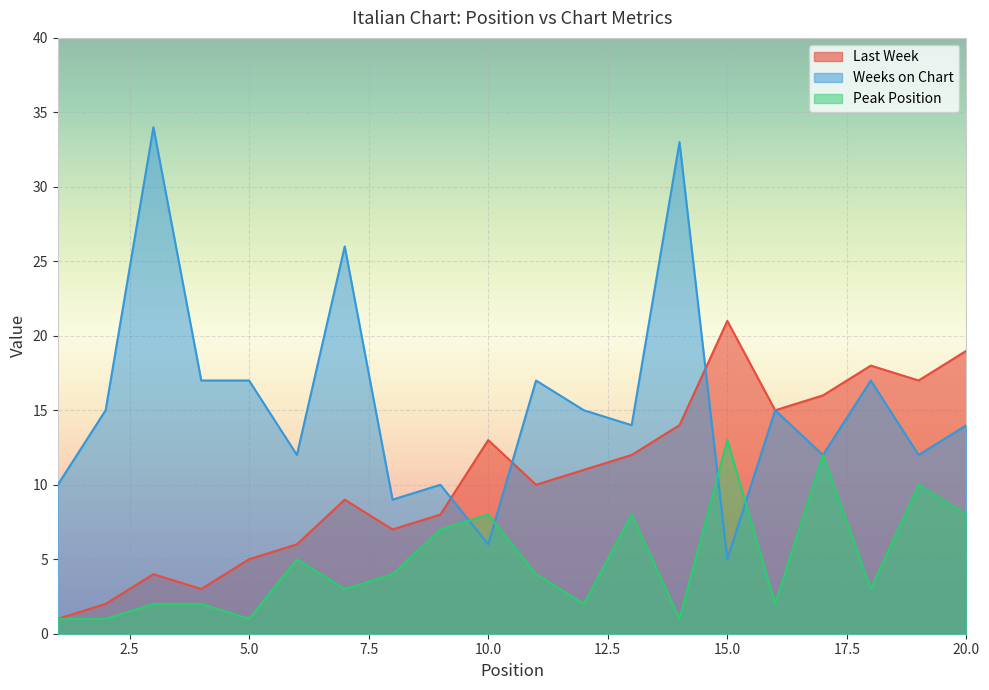

At which label does Weeks on Chart reach its peak?

3